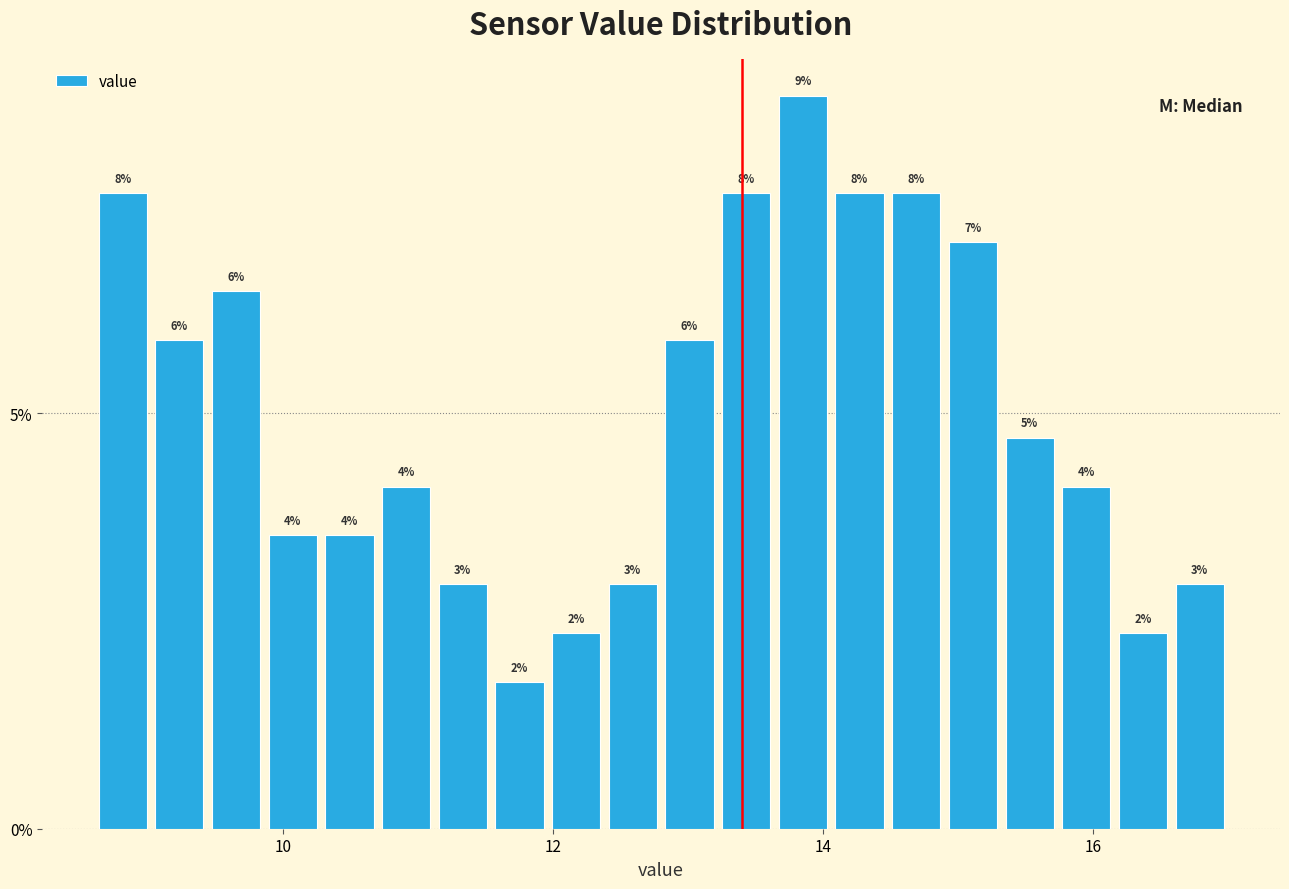

Around what value on the x-axis is the tallest bar? Give the approximate position of its centre, as read against the axis.

13.8